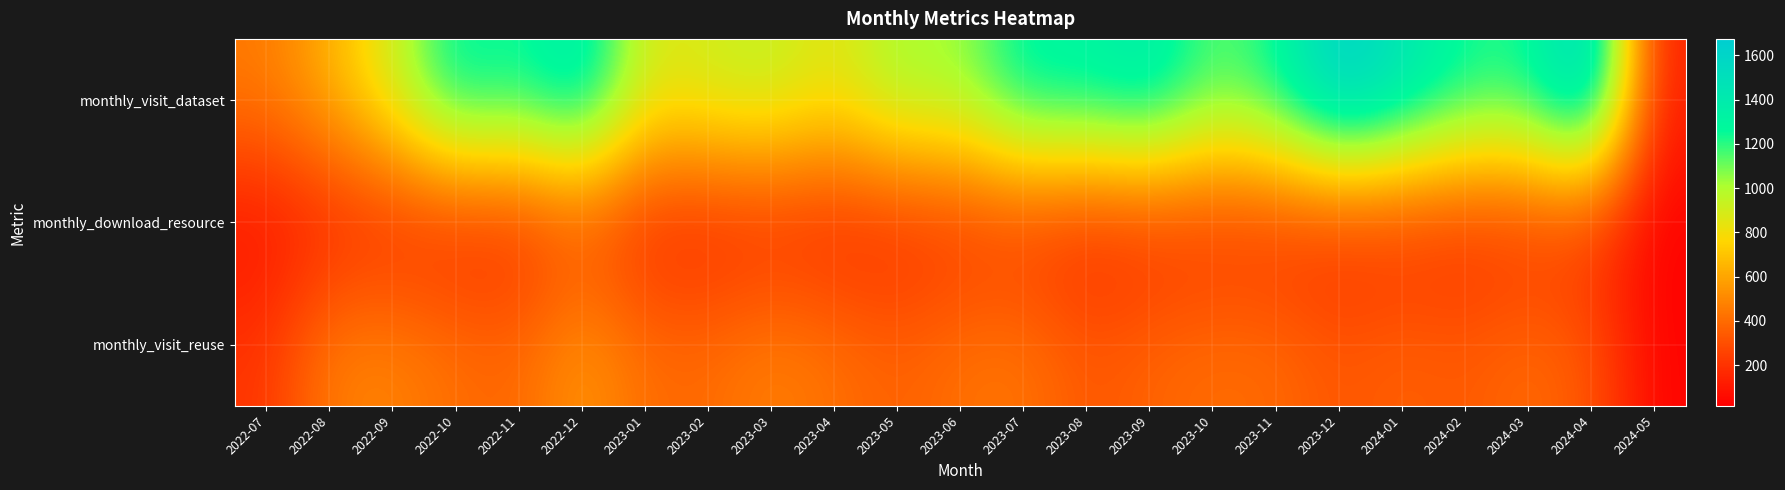

Which series has the widest spread of values?

monthly_visit_dataset